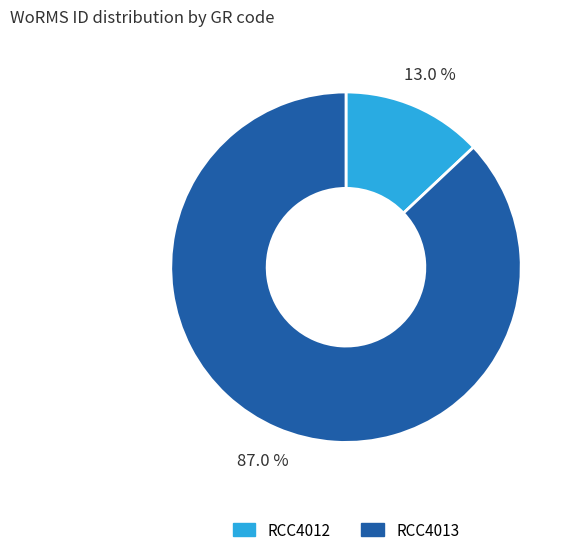

Approximately how many times larger is the value at RCC4013 compared to RCC4012?

6.7